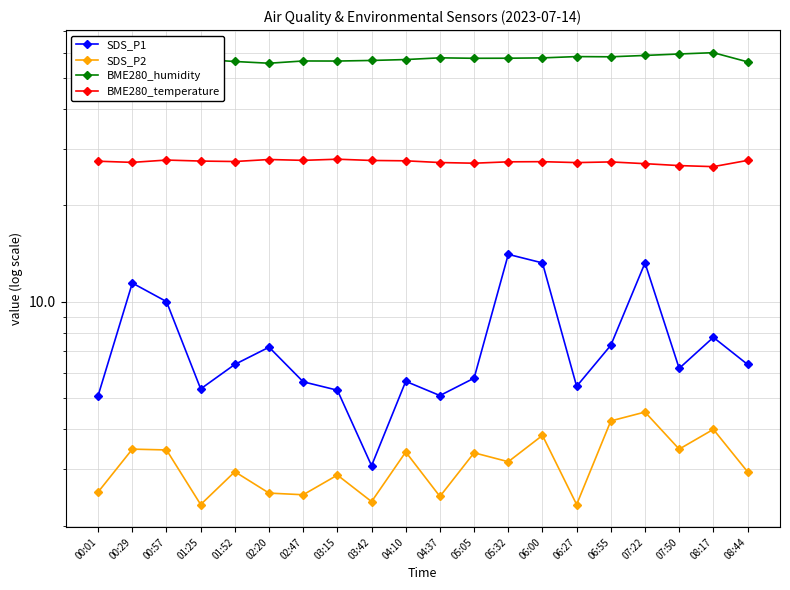

What are all the series names shown in the legend?

SDS_P1, SDS_P2, BME280_humidity, BME280_temperature